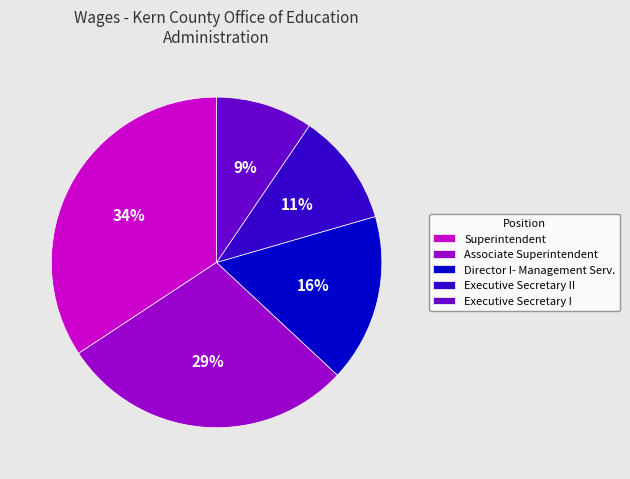

How many slices are in this pie chart?

5